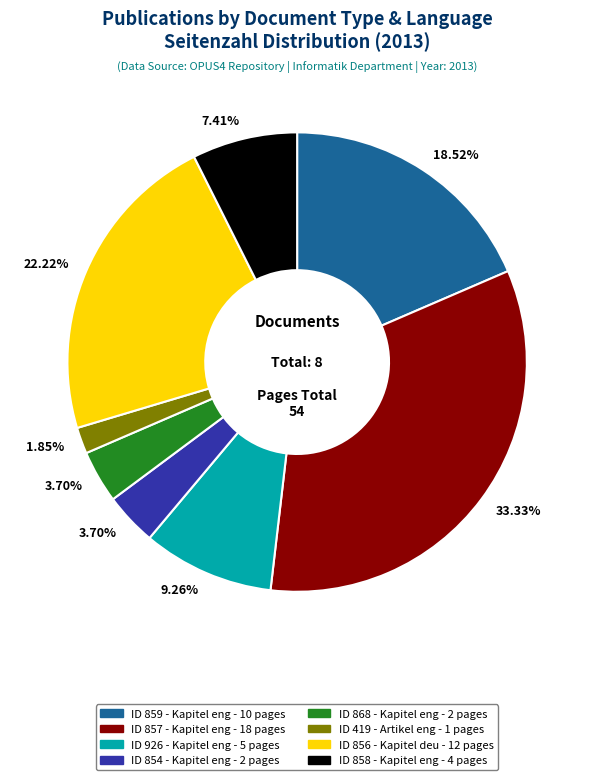

Does any single category account for the majority?

No